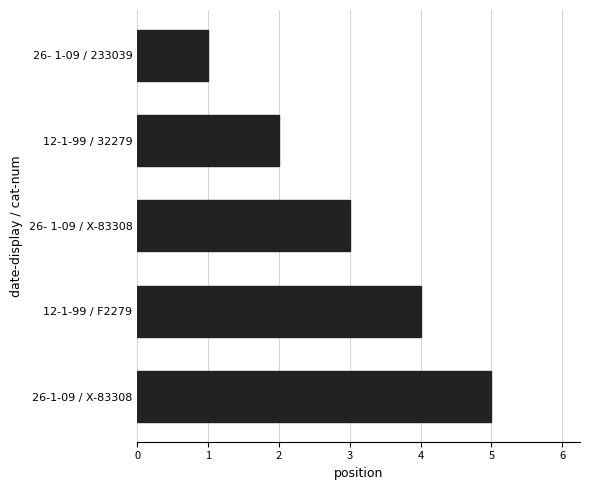

The value at 26-1-09 / X-83308 is 2. True or false?

False